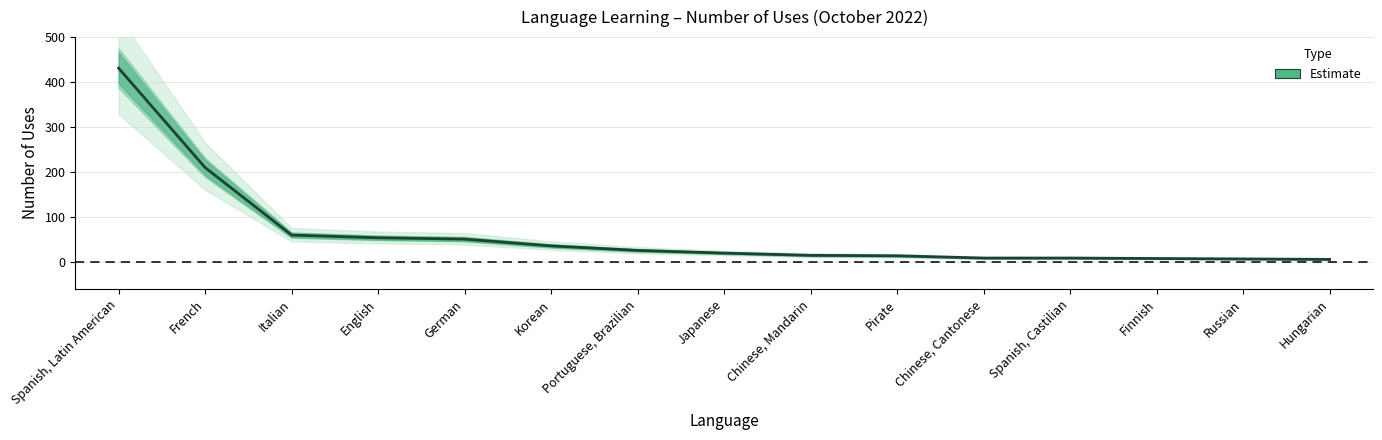

The chart shows a value of 46 at Portuguese, Brazilian. True or false?

False